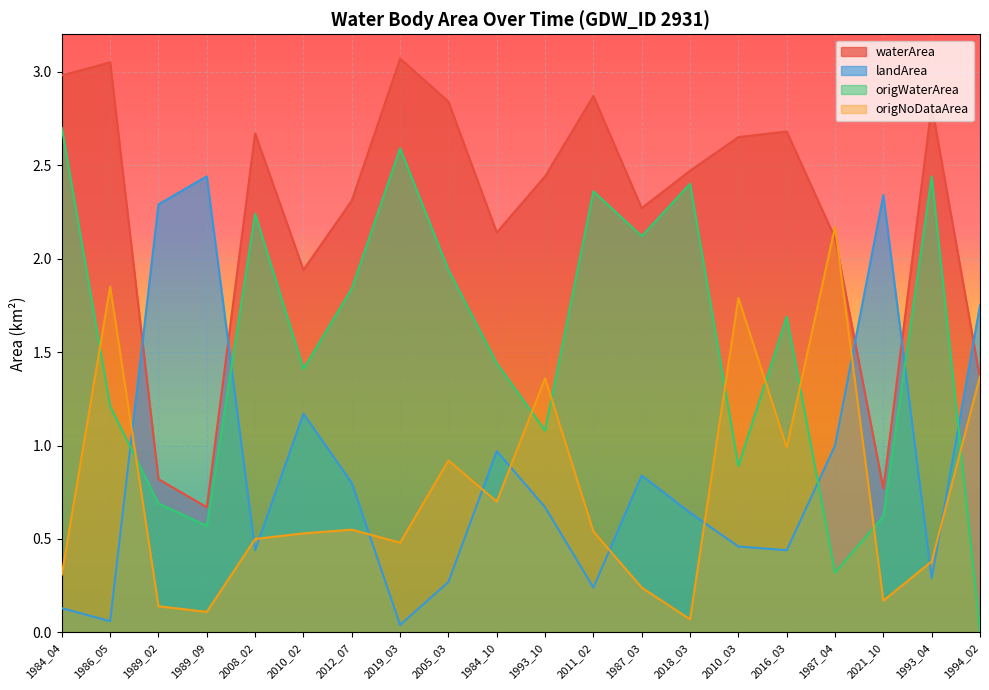

Read the origWaterArea value at 2021_10.

0.6